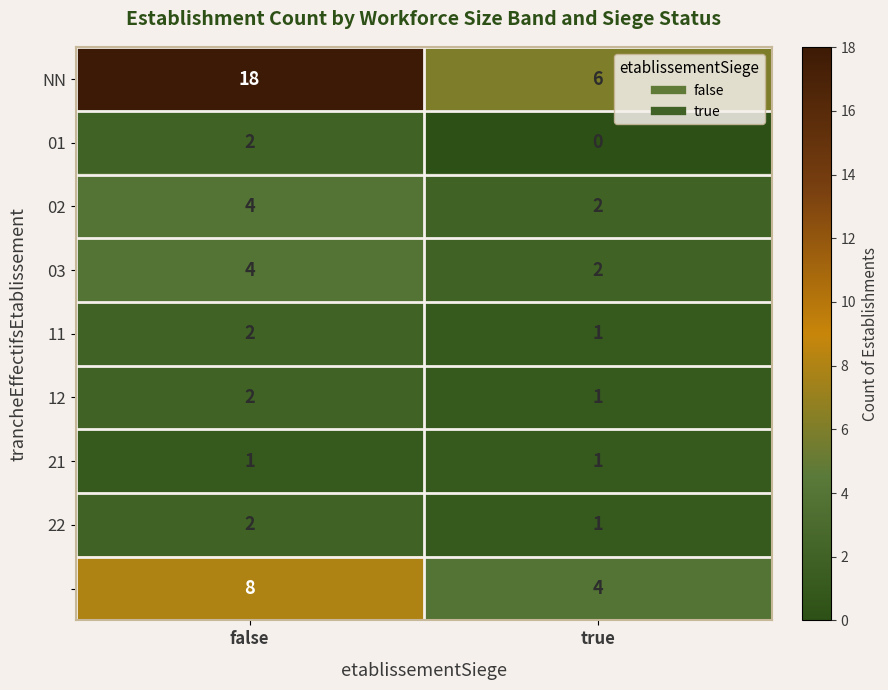

What is the difference between the highest and lowest values at false?

17